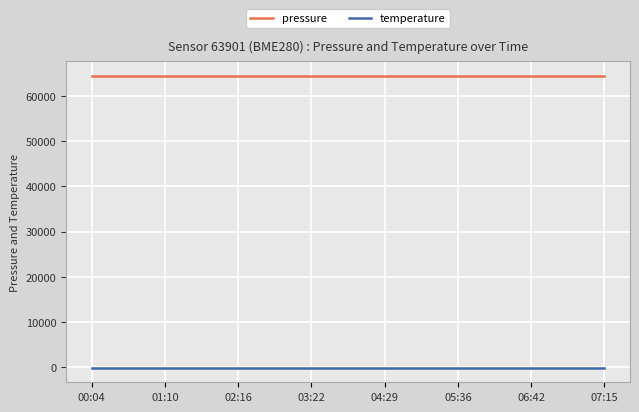

What is the sum of all pressure values?

515725.8